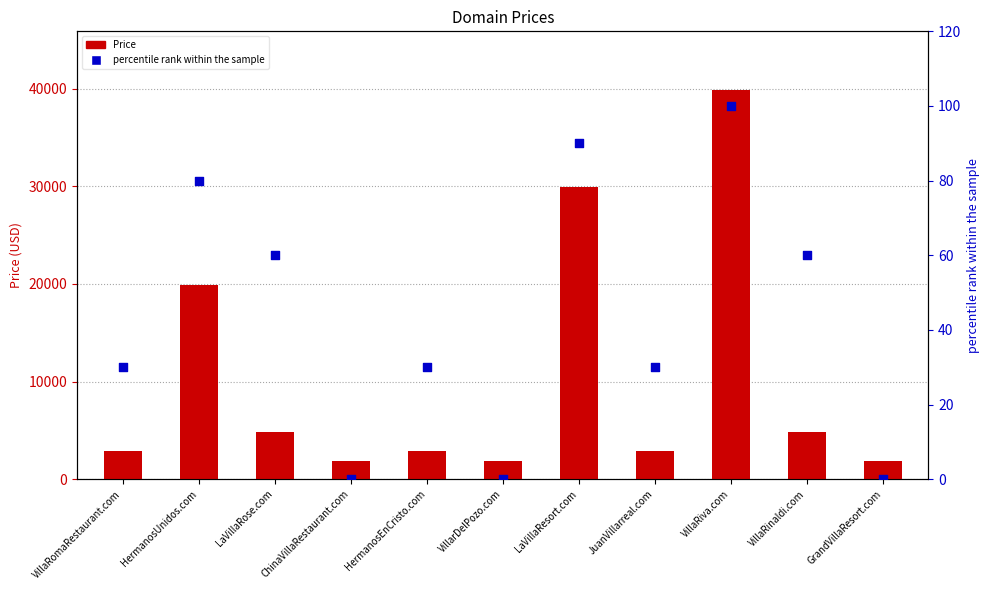

What are all the series names shown in the legend?

Price, percentile rank within the sample